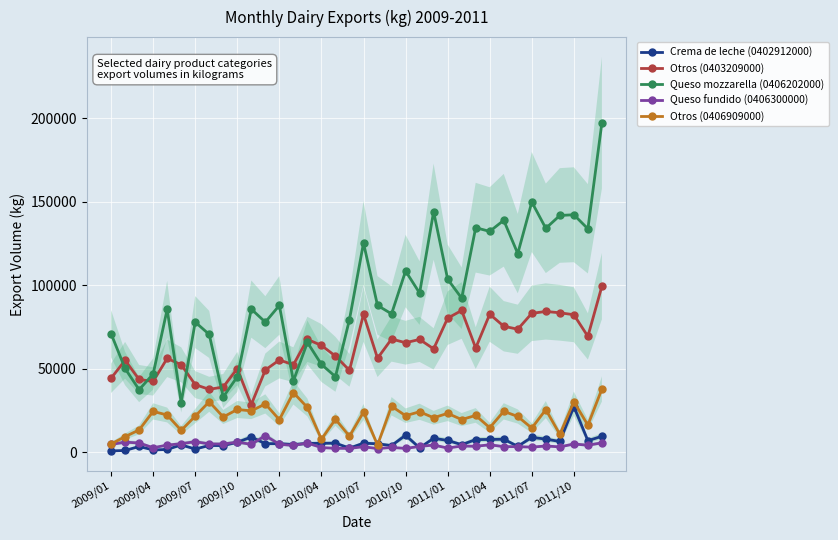

At 31, list the series in order from smallest to largest.

Queso fundido (0406300000), Crema de leche (0402912000), Otros (0406909000), Otros (0403209000), Queso mozzarella (0406202000)